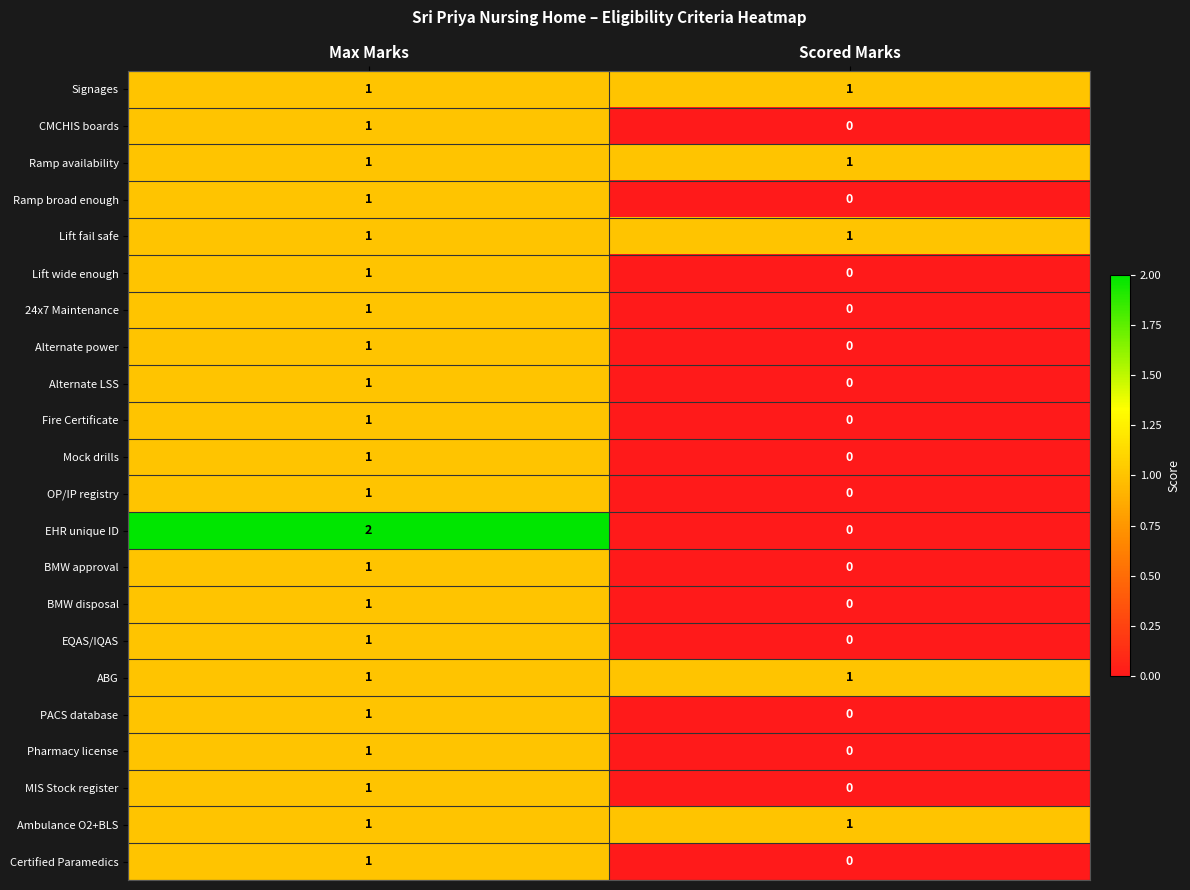

Which series changed the most between Max Marks and Scored Marks?

EHR unique ID